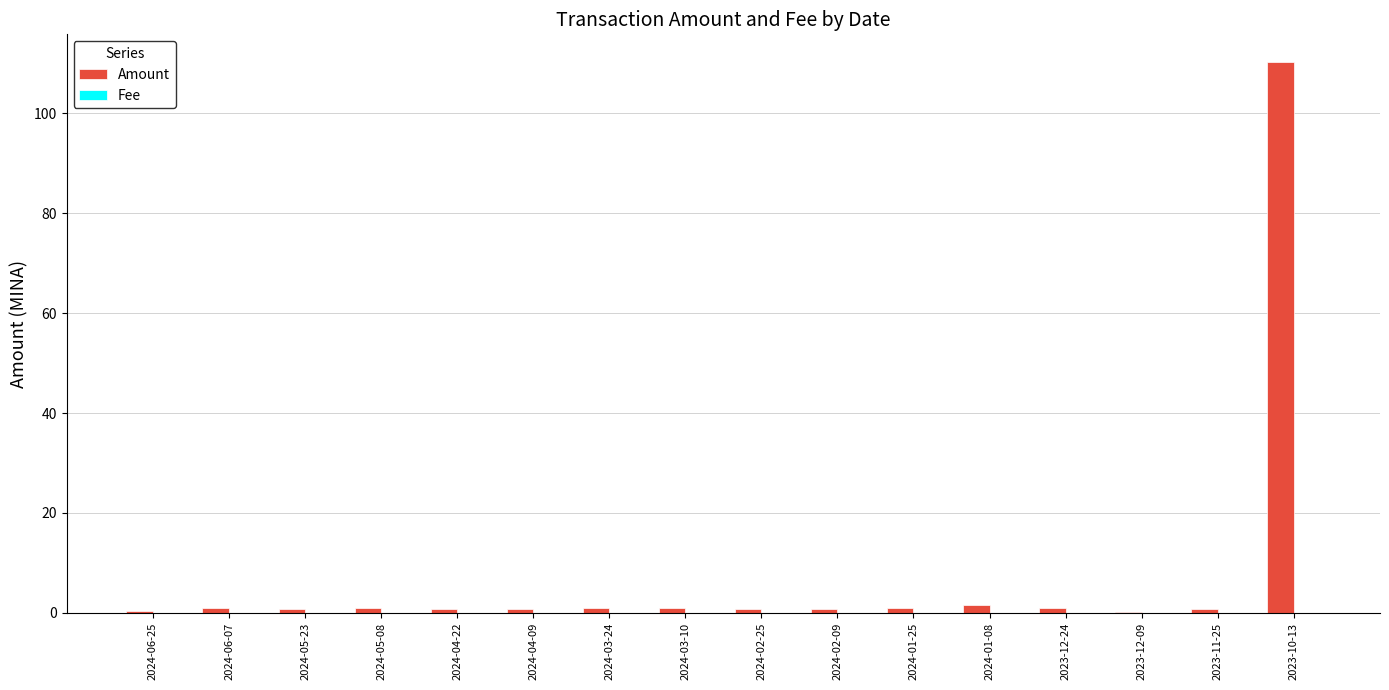

Which series has the largest total across all categories?

Amount